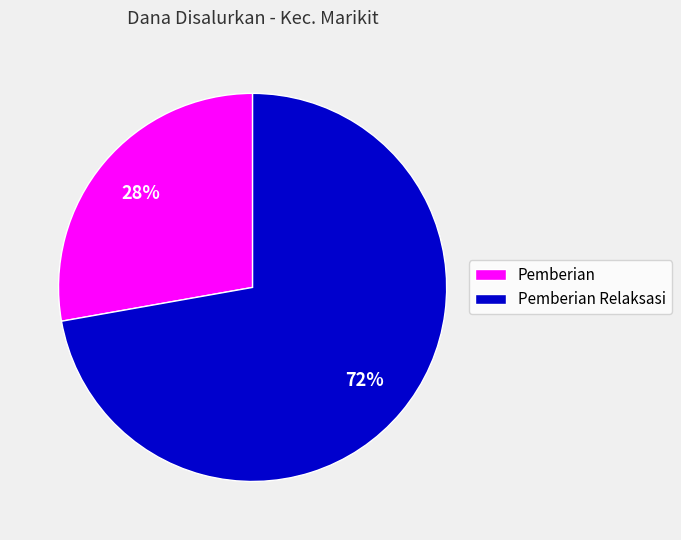

To the nearest percent, what is the difference between the largest and smallest slice percentages?

44%